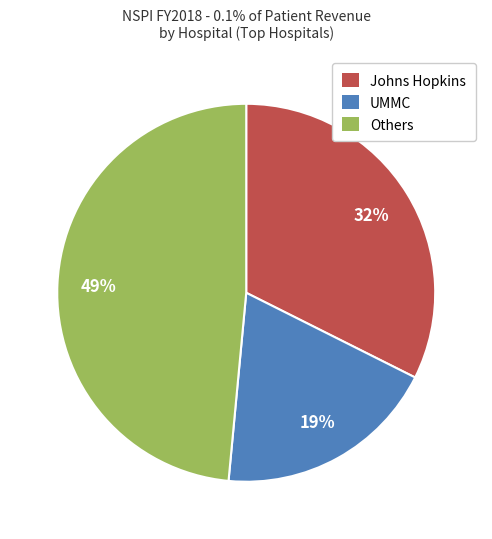

To the nearest percent, what is the average slice percentage?

33%